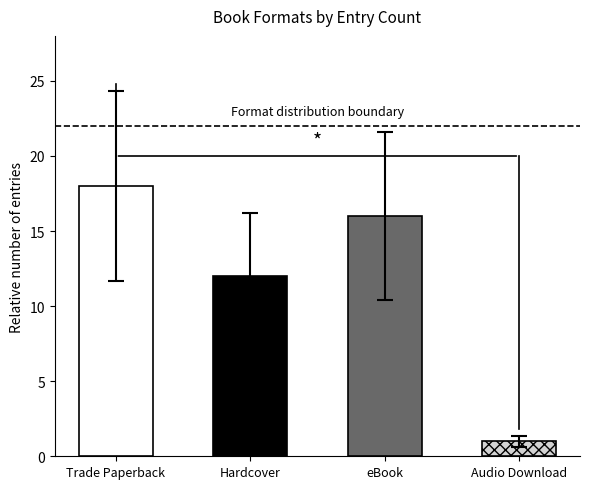

Does the chart contain stacked bars?

No